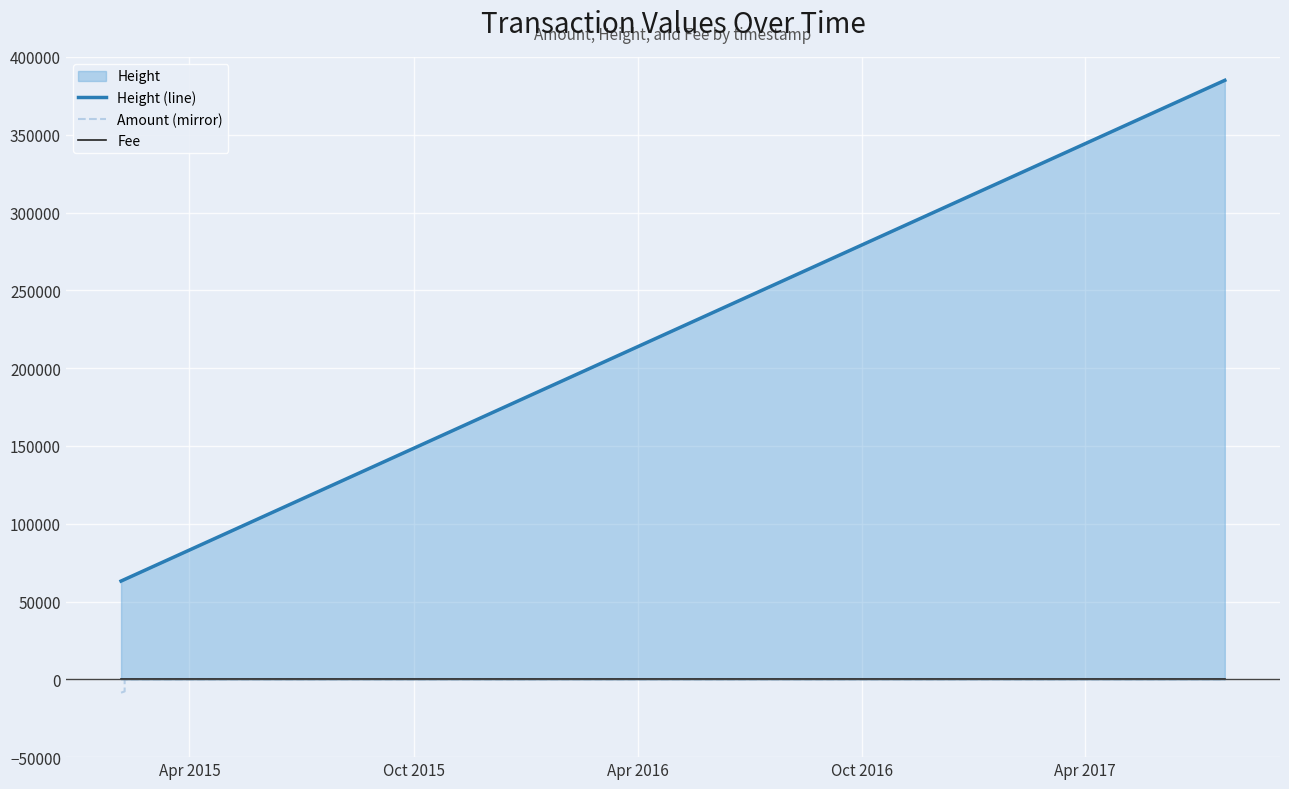

True or false: Height (line) and Amount (mirror) intersect in this chart.

False